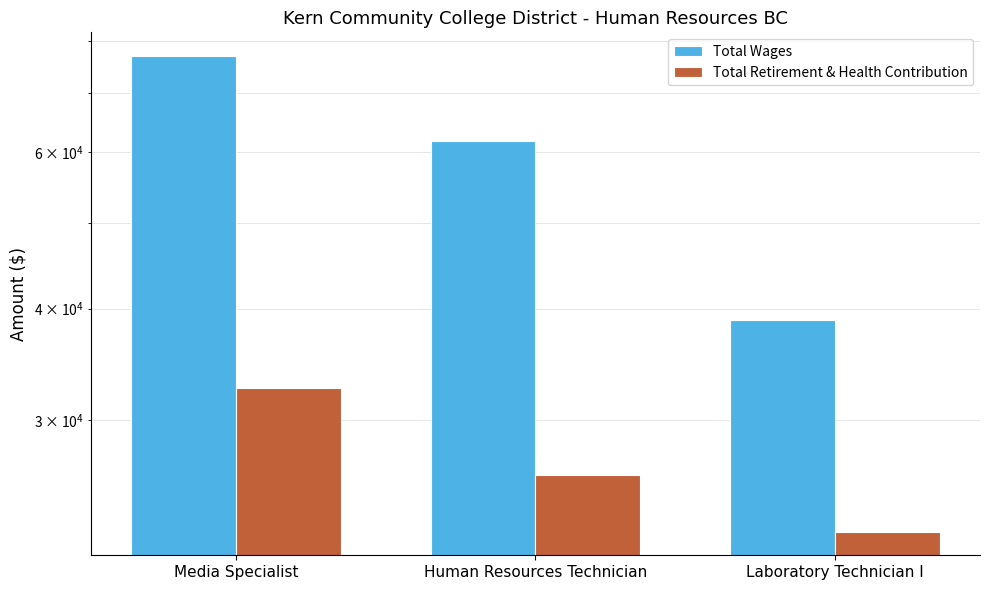

What are all the series names shown in the legend?

Total Wages, Total Retirement & Health Contribution